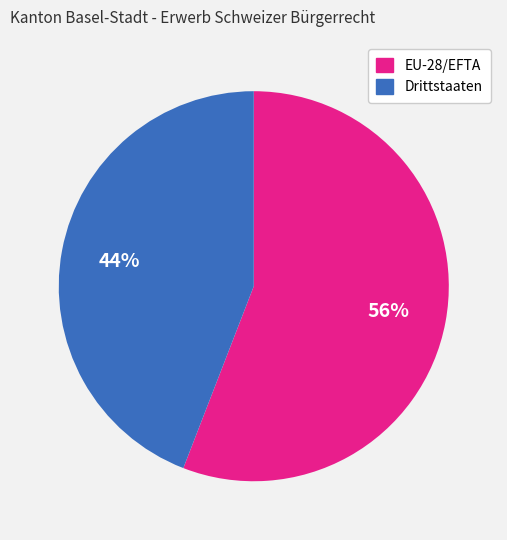

To the nearest percent, what is the difference between the EU-28/EFTA and Drittstaaten slice percentages?

12%